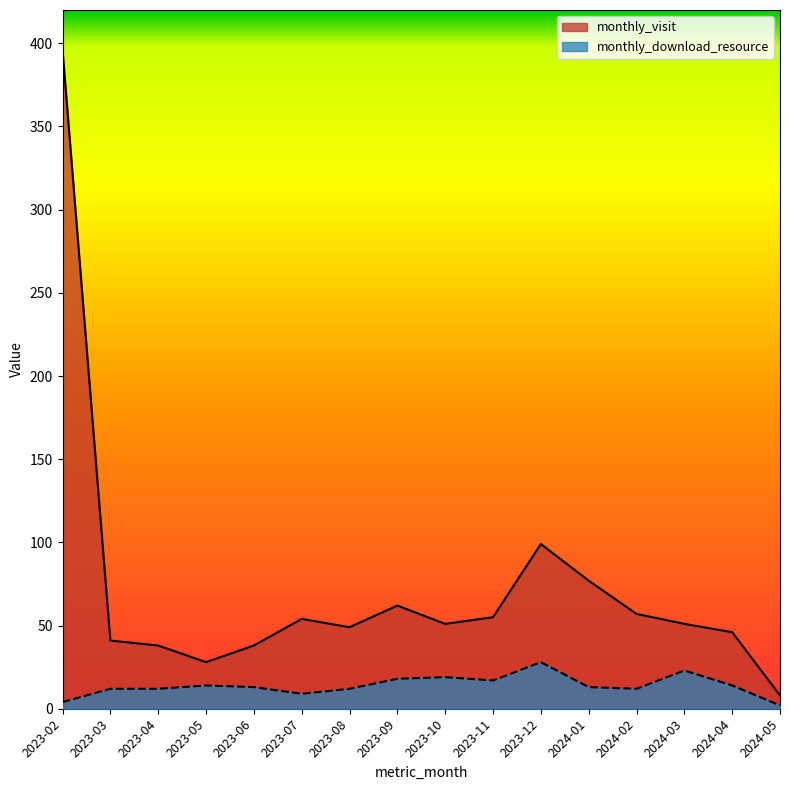

True or false: monthly_visit and monthly_download_resource intersect in this chart.

False